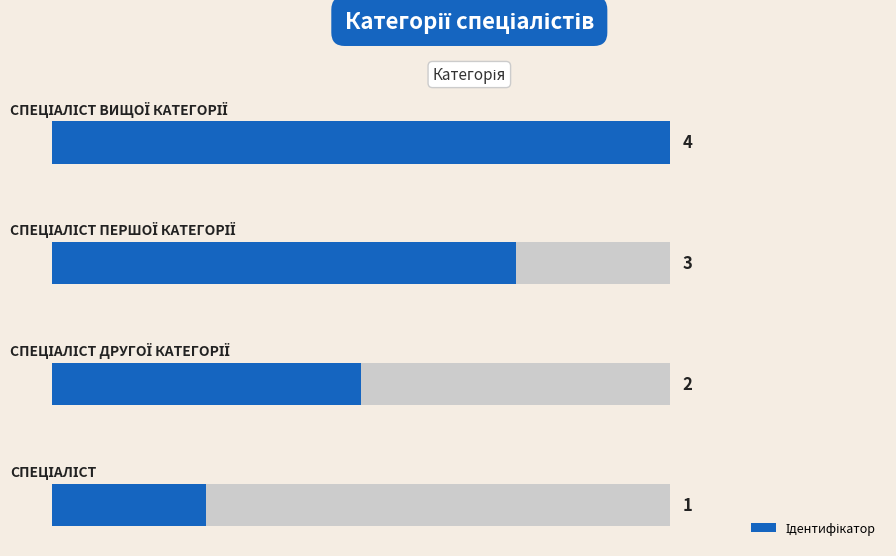

How many values are between 2 and 4?

3